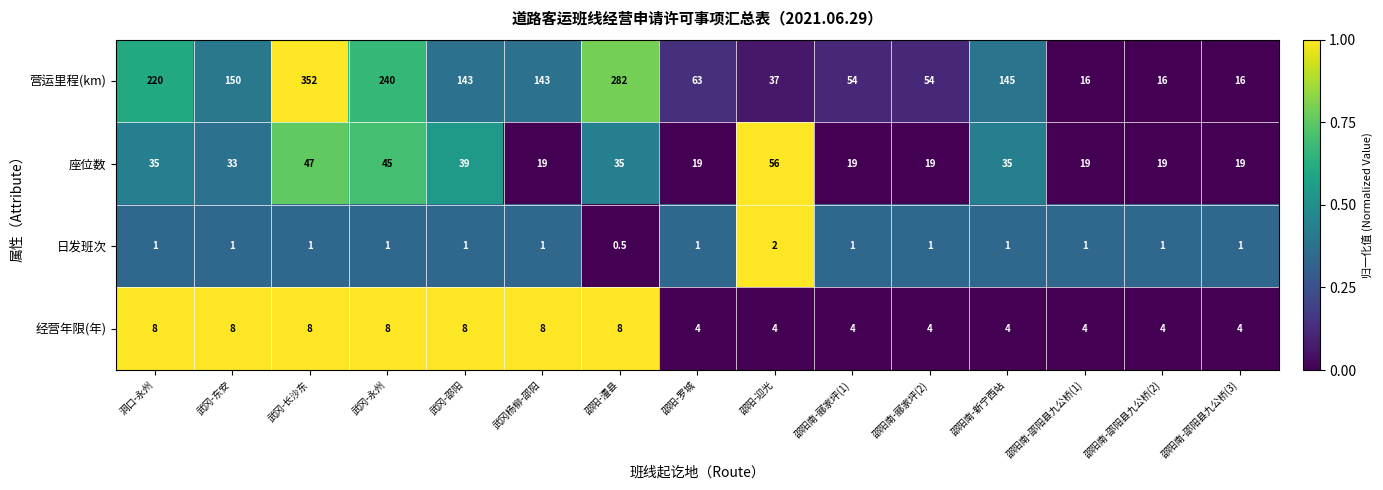

The value of 营运里程(km) at 邵阳-罗城 is 36.8. True or false?

False